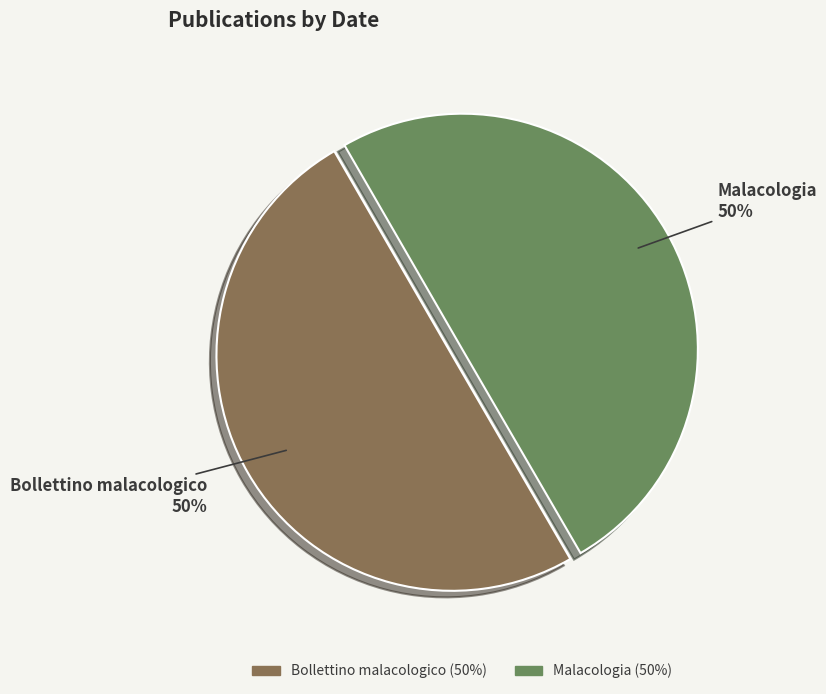

Combined, do Bollettino malacologico and Malacologia account for over 50%?

Yes